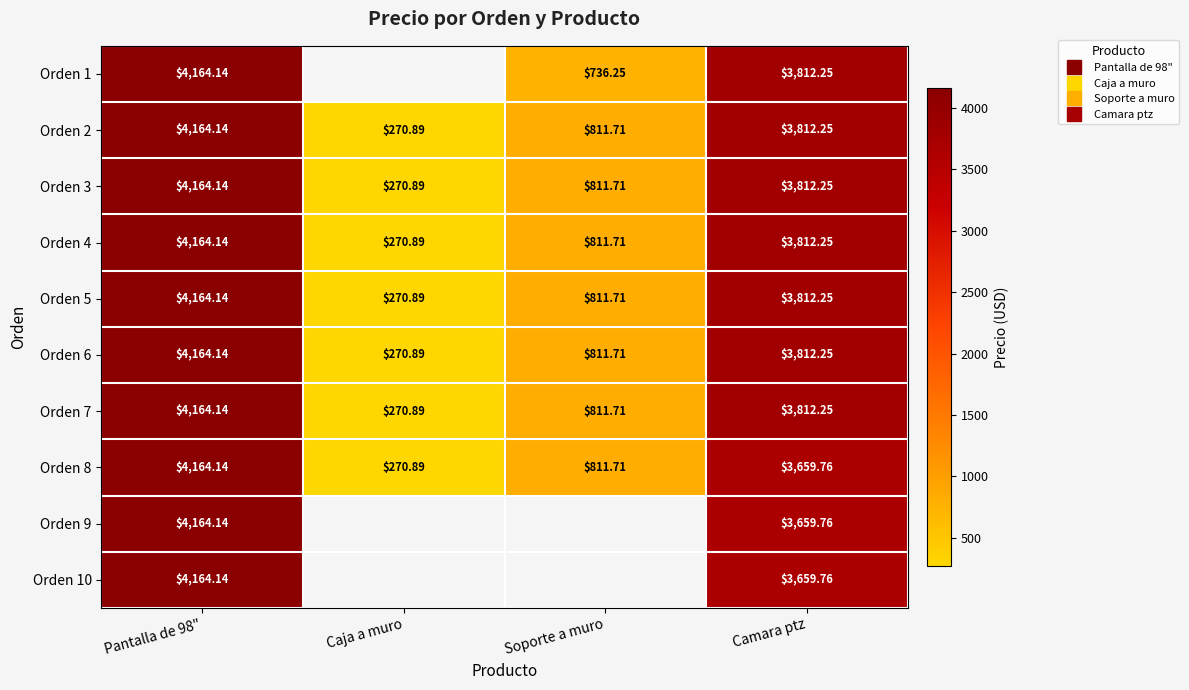

At Caja a muro, list the series in order from smallest to largest.

Orden 1, Orden 2, Orden 3, Orden 4, Orden 5, Orden 6, Orden 7, Orden 8, Orden 9, Orden 10